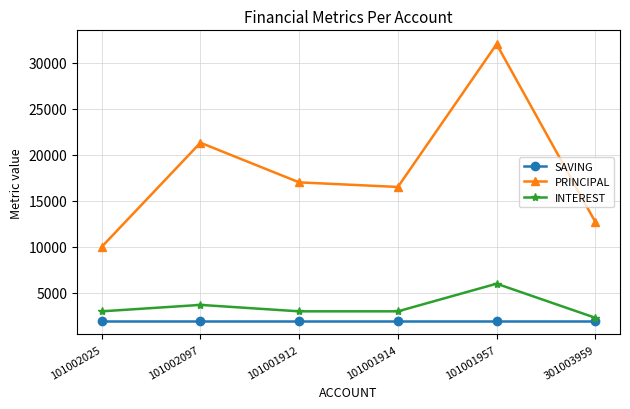

How many PRINCIPAL values are between 12700 and 21300?

4